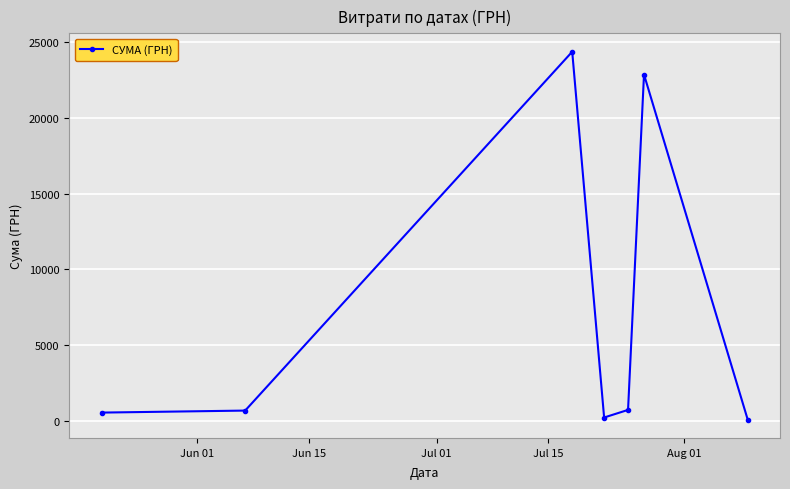

True or false: there are more than 2 points higher than both neighbors.

False